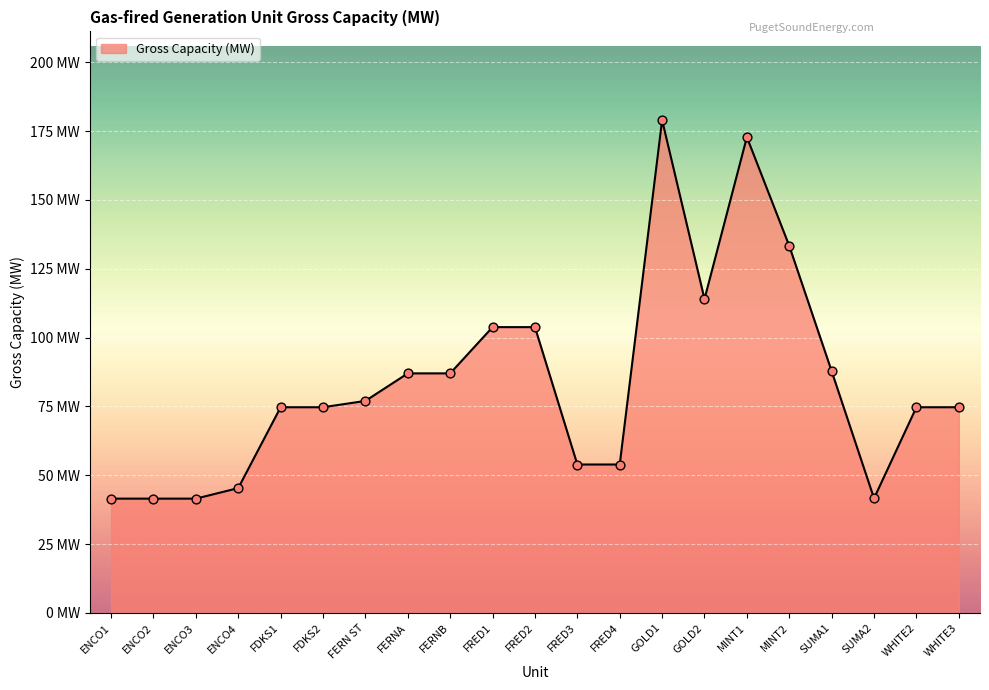

Approximately how many times larger is the value at ENCO2 compared to FDKS1?

0.6